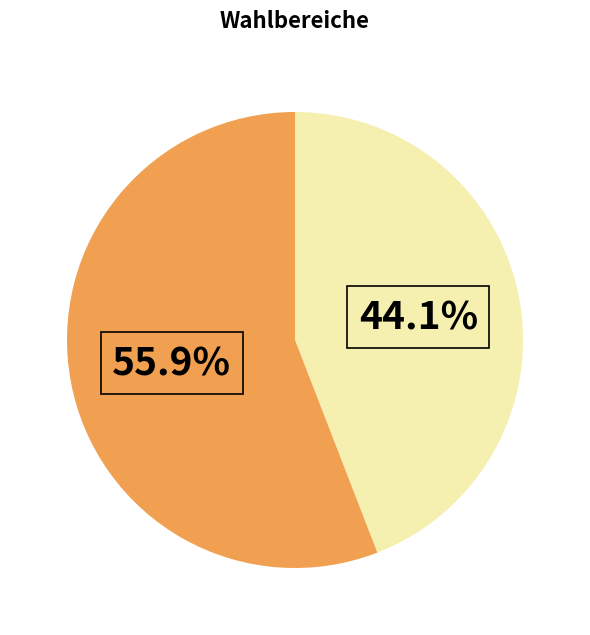

Does any single category account for the majority?

Yes